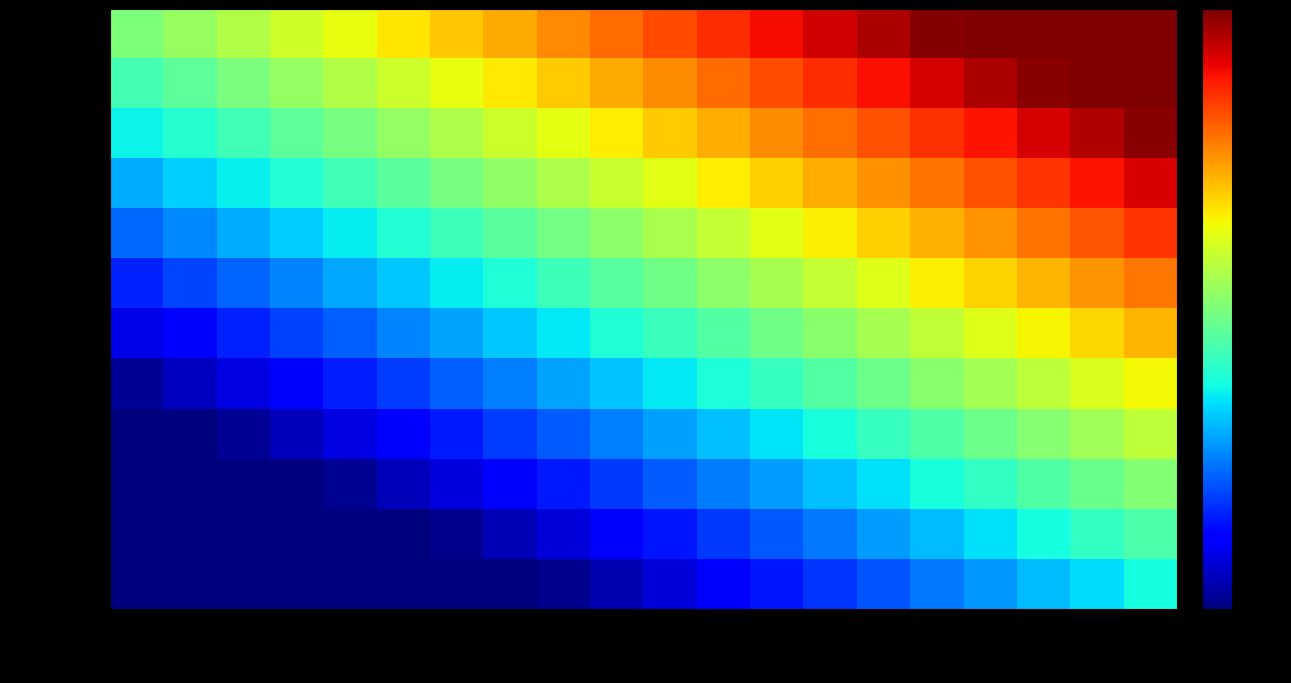

Reading left to right, extract all data points from this chart.

0.1: -5.0=0.5	-4.5=0.8	-4.0=1.0	-3.5=1.3	-3.0=1.6	-2.5=1.8	-2.0=2.1	-1.5=2.3	-1.0=2.6	-0.5=2.9	0.0=3.1	0.5=3.4	1.0=3.7	1.5=3.9	2.0=4.2	2.5=4.4	3.0=4.5	3.5=4.5	4.0=4.5	4.5=4.5
0.05: -5.0=-0.0	-4.5=0.2	-4.0=0.5	-3.5=0.7	-3.0=1.0	-2.5=1.3	-2.0=1.5	-1.5=1.8	-1.0=2.1	-0.5=2.3	0.0=2.6	0.5=2.8	1.0=3.1	1.5=3.4	2.0=3.6	2.5=3.9	3.0=4.2	3.5=4.4	4.0=4.5	4.5=4.5
0.01: -5.0=-0.6	-4.5=-0.3	-4.0=-0.1	-3.5=0.2	-3.0=0.5	-2.5=0.7	-2.0=1.0	-1.5=1.3	-1.0=1.5	-0.5=1.8	0.0=2.0	0.5=2.3	1.0=2.6	1.5=2.8	2.0=3.1	2.5=3.4	3.0=3.6	3.5=3.9	4.0=4.1	4.5=4.4
0.005: -5.0=-1.1	-4.5=-0.9	-4.0=-0.6	-3.5=-0.3	-3.0=-0.1	-2.5=0.2	-2.0=0.4	-1.5=0.7	-1.0=1.0	-0.5=1.2	0.0=1.5	0.5=1.8	1.0=2.0	1.5=2.3	2.0=2.5	2.5=2.8	3.0=3.1	3.5=3.3	4.0=3.6	4.5=3.9
0.001: -5.0=-1.7	-4.5=-1.4	-4.0=-1.2	-3.5=-0.9	-3.0=-0.6	-2.5=-0.4	-2.0=-0.1	-1.5=0.2	-1.0=0.4	-0.5=0.7	0.0=0.9	0.5=1.2	1.0=1.5	1.5=1.7	2.0=2.0	2.5=2.3	3.0=2.5	3.5=2.8	4.0=3.1	4.5=3.3
0.0005: -5.0=-2.2	-4.5=-2.0	-4.0=-1.7	-3.5=-1.4	-3.0=-1.2	-2.5=-0.9	-2.0=-0.6	-1.5=-0.4	-1.0=-0.1	-0.5=0.1	0.0=0.4	0.5=0.7	1.0=0.9	1.5=1.2	2.0=1.5	2.5=1.7	3.0=2.0	3.5=2.2	4.0=2.5	4.5=2.8
0.0001: -5.0=-2.8	-4.5=-2.5	-4.0=-2.2	-3.5=-2.0	-3.0=-1.7	-2.5=-1.5	-2.0=-1.2	-1.5=-0.9	-1.0=-0.7	-0.5=-0.4	0.0=-0.1	0.5=0.1	1.0=0.4	1.5=0.6	2.0=0.9	2.5=1.2	3.0=1.4	3.5=1.7	4.0=2.0	4.5=2.2
保育士等A: -5.0=-3.3	-4.5=-3.1	-4.0=-2.8	-3.5=-2.5	-3.0=-2.3	-2.5=-2.0	-2.0=-1.7	-1.5=-1.5	-1.0=-1.2	-0.5=-0.9	0.0=-0.7	0.5=-0.4	1.0=-0.2	1.5=0.1	2.0=0.4	2.5=0.6	3.0=0.9	3.5=1.2	4.0=1.4	4.5=1.7
保育士等B: -5.0=-3.5	-4.5=-3.5	-4.0=-3.3	-3.5=-3.1	-3.0=-2.8	-2.5=-2.5	-2.0=-2.3	-1.5=-2.0	-1.0=-1.8	-0.5=-1.5	0.0=-1.2	0.5=-1.0	1.0=-0.7	1.5=-0.4	2.0=-0.2	2.5=0.1	3.0=0.3	3.5=0.6	4.0=0.9	4.5=1.1
栄養士A: -5.0=-3.5	-4.5=-3.5	-4.0=-3.5	-3.5=-3.5	-3.0=-3.4	-2.5=-3.1	-2.0=-2.8	-1.5=-2.6	-1.0=-2.3	-0.5=-2.0	0.0=-1.8	0.5=-1.5	1.0=-1.3	1.5=-1.0	2.0=-0.7	2.5=-0.5	3.0=-0.2	3.5=0.1	4.0=0.3	4.5=0.6
栄養士B: -5.0=-3.5	-4.5=-3.5	-4.0=-3.5	-3.5=-3.5	-3.0=-3.5	-2.5=-3.5	-2.0=-3.4	-1.5=-3.1	-1.0=-2.8	-0.5=-2.6	0.0=-2.3	0.5=-2.1	1.0=-1.8	1.5=-1.5	2.0=-1.3	2.5=-1.0	3.0=-0.7	3.5=-0.5	4.0=-0.2	4.5=0.0
合計: -5.0=-3.5	-4.5=-3.5	-4.0=-3.5	-3.5=-3.5	-3.0=-3.5	-2.5=-3.5	-2.0=-3.5	-1.5=-3.5	-1.0=-3.4	-0.5=-3.1	0.0=-2.9	0.5=-2.6	1.0=-2.3	1.5=-2.1	2.0=-1.8	2.5=-1.6	3.0=-1.3	3.5=-1.0	4.0=-0.8	4.5=-0.5